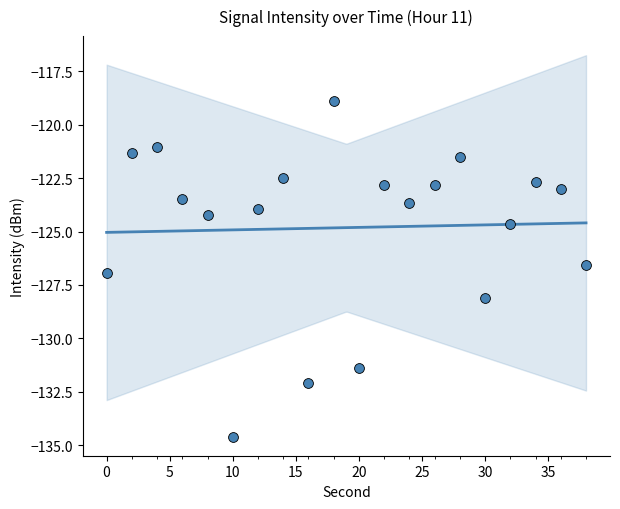

Between 12 and 32, which is larger?

12